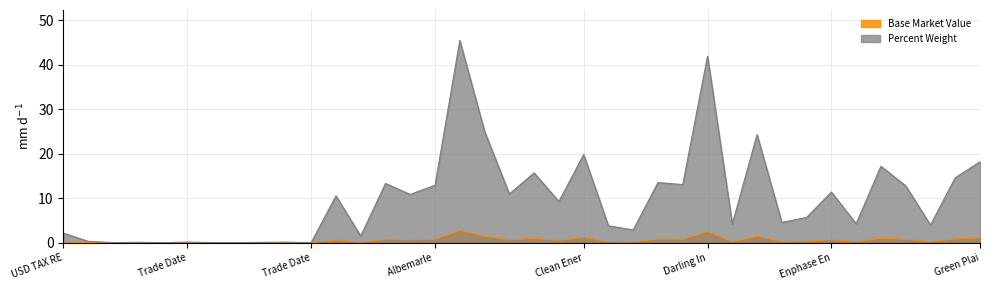

In Base Market Value, how many points are higher than both neighbors (excluding endpoints)?

13